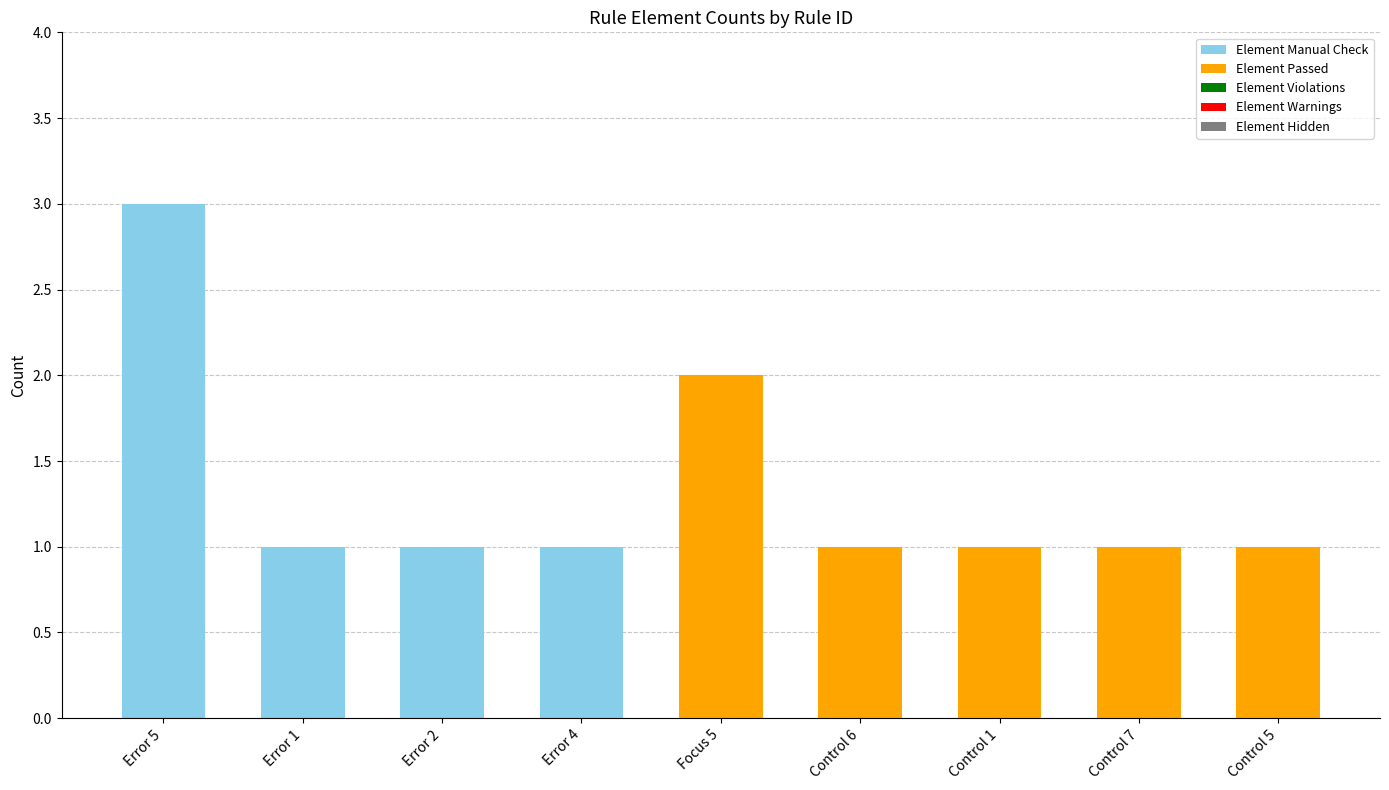

At which label does Element Manual Check reach its peak?

Error 5